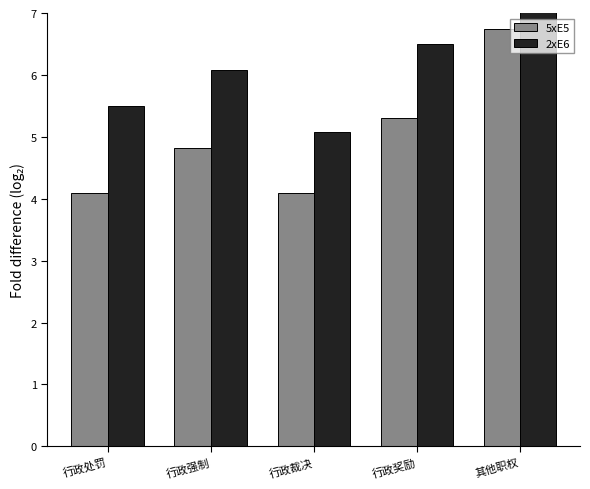

What is the difference between the maximum and minimum values in the 2xE6 series?

2.7